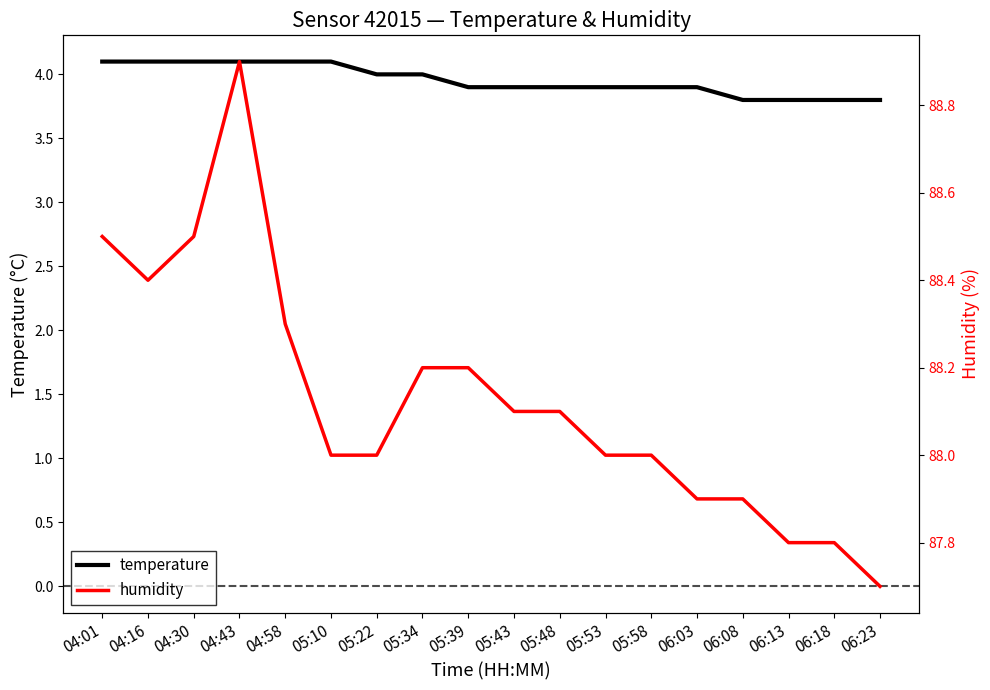

Reading left to right, transcribe all the data shown in this chart.

temperature: 04:01=4.1	04:16=4.1	04:30=4.1	04:43=4.1	04:58=4.1	05:10=4.1	05:22=4.0	05:34=4.0	05:39=3.9	05:43=3.9	05:48=3.9	05:53=3.9	05:58=3.9	06:03=3.9	06:08=3.8	06:13=3.8	06:18=3.8	06:23=3.8
humidity: 04:01=88.5	04:16=88.4	04:30=88.5	04:43=88.9	04:58=88.3	05:10=88.0	05:22=88.0	05:34=88.2	05:39=88.2	05:43=88.1	05:48=88.1	05:53=88.0	05:58=88.0	06:03=87.9	06:08=87.9	06:13=87.8	06:18=87.8	06:23=87.7